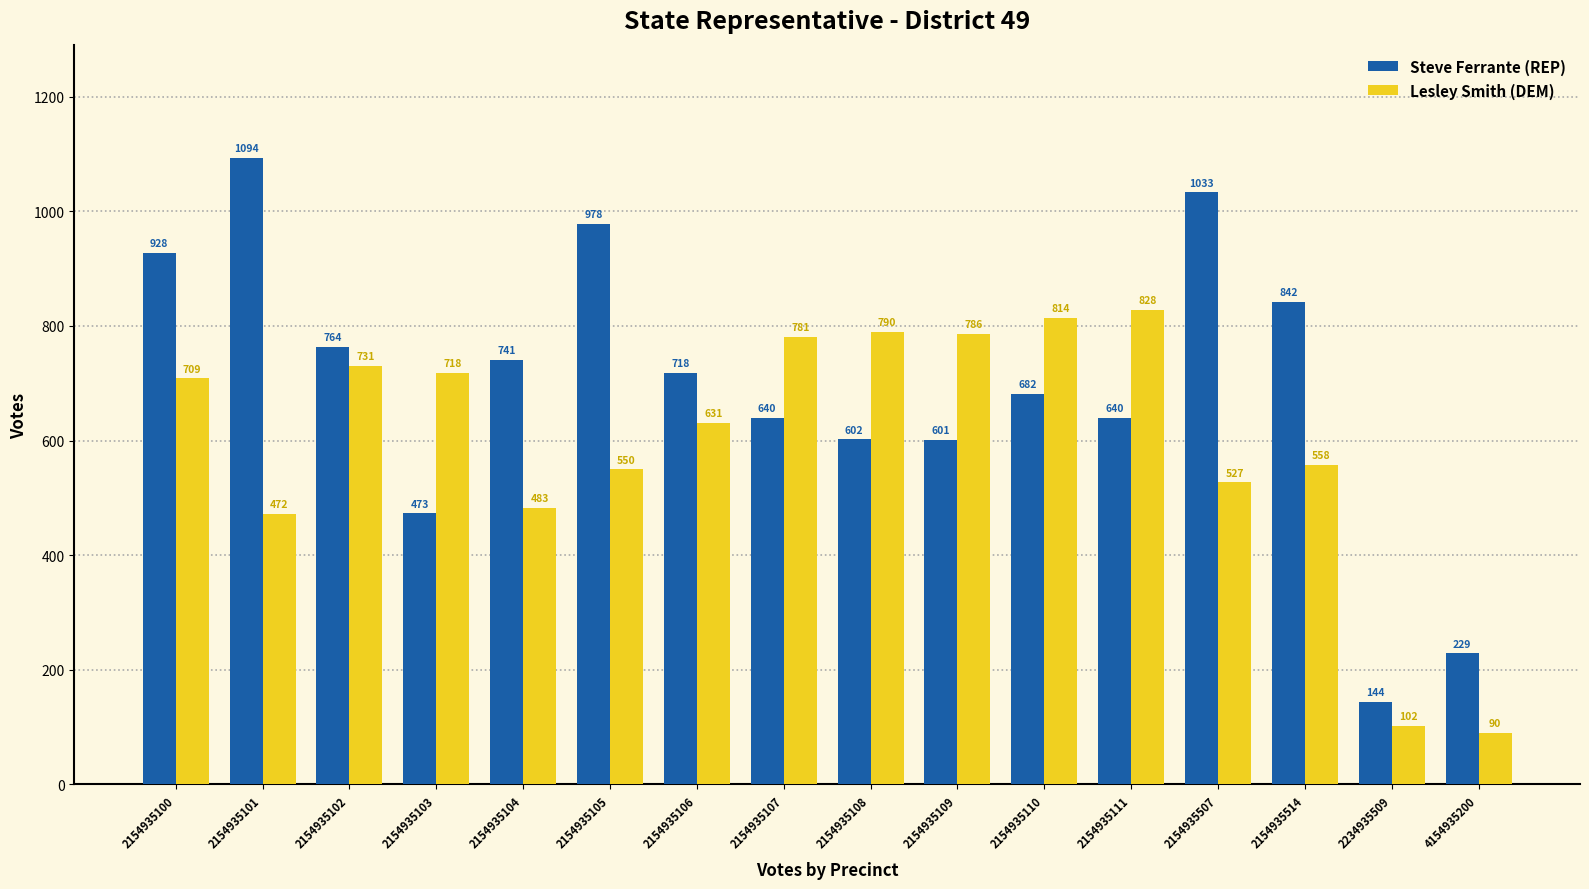

What is the average value of the Lesley Smith (DEM) series?

598